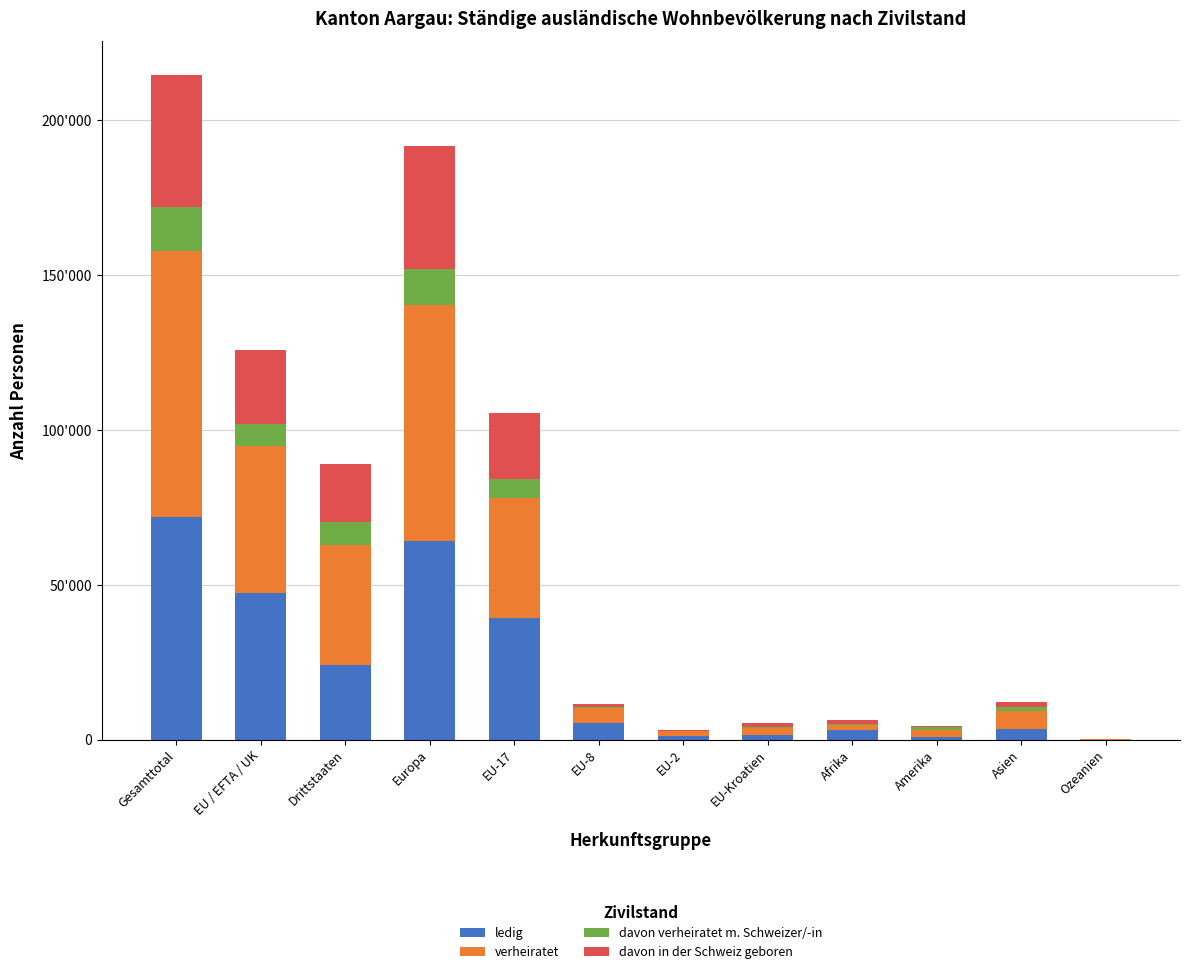

What position from the left is Asien?

11